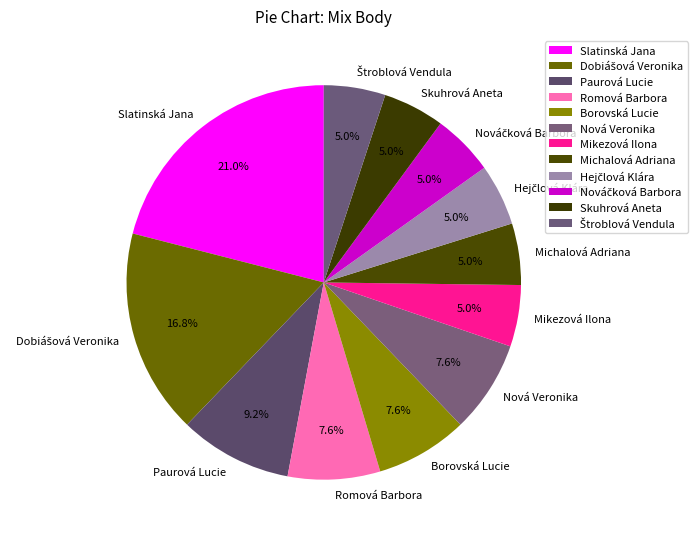

How many slices are in this pie chart?

12